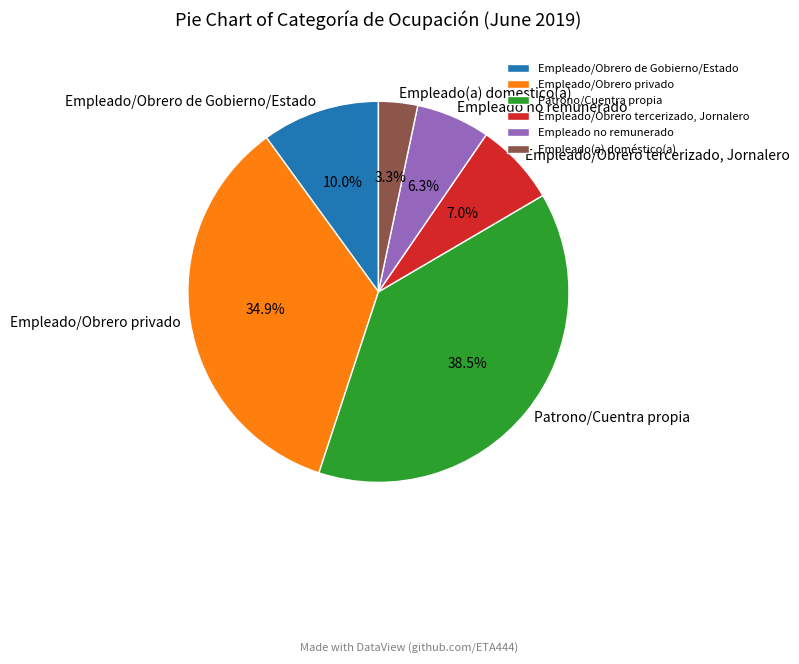

Is it true that Empleado/Obrero de Gobierno/Estado is 10% of the pie?

True